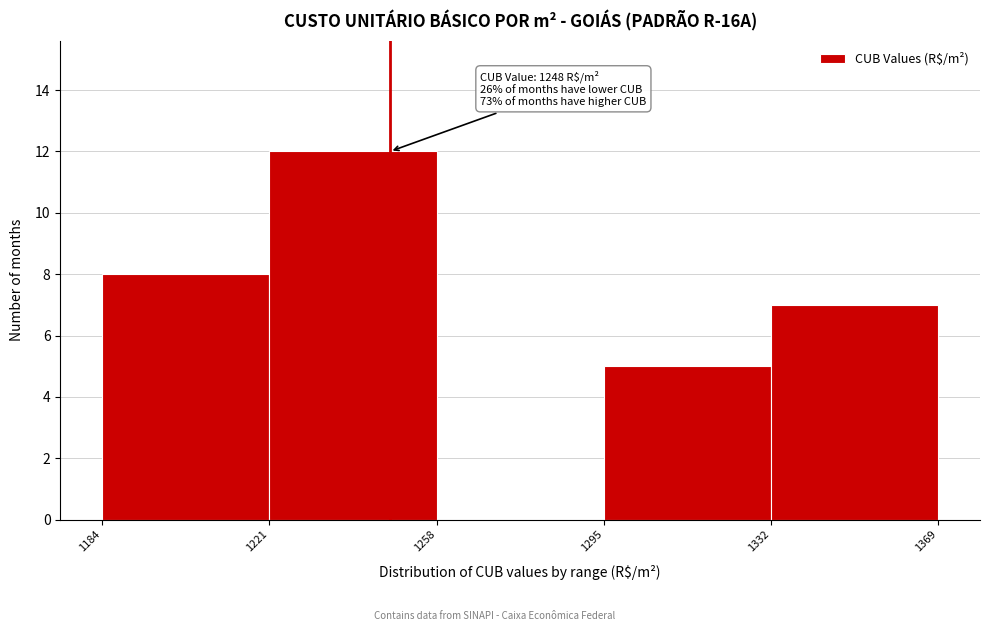

Over which range of the x-axis is the bar tallest?

1221 to 1258